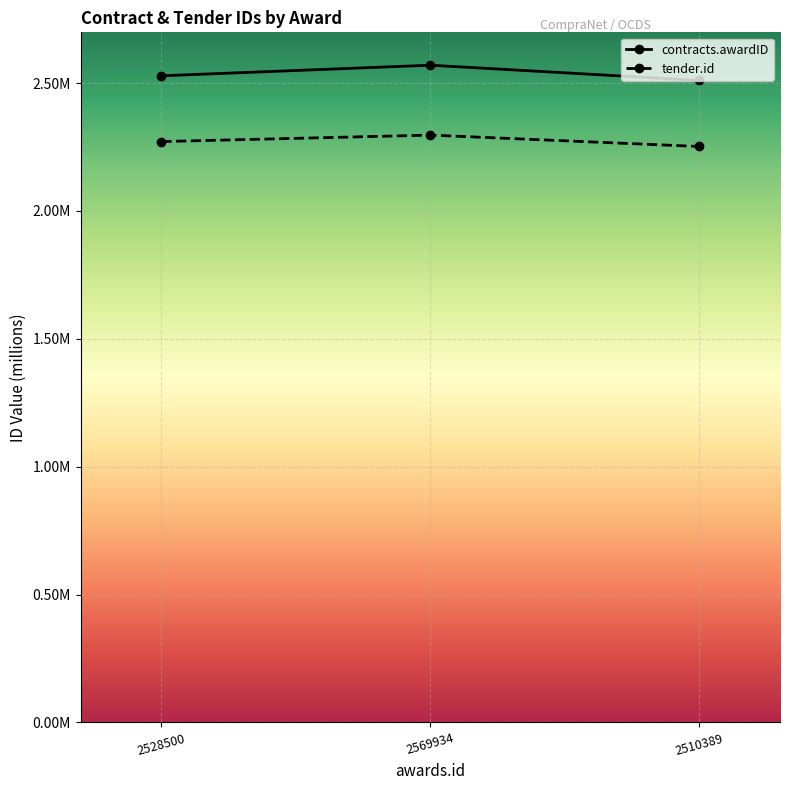

Which has a higher value, 2510389 or 2528500?

2528500